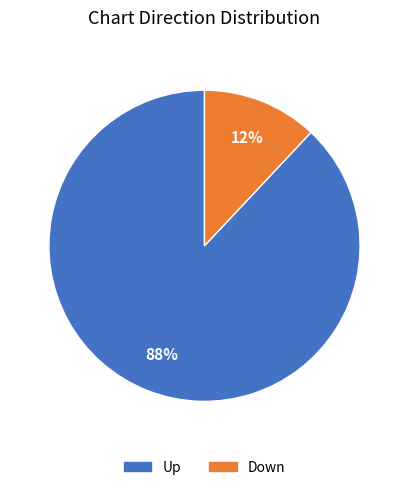

To the nearest percent, what portion does Up represent?

88%